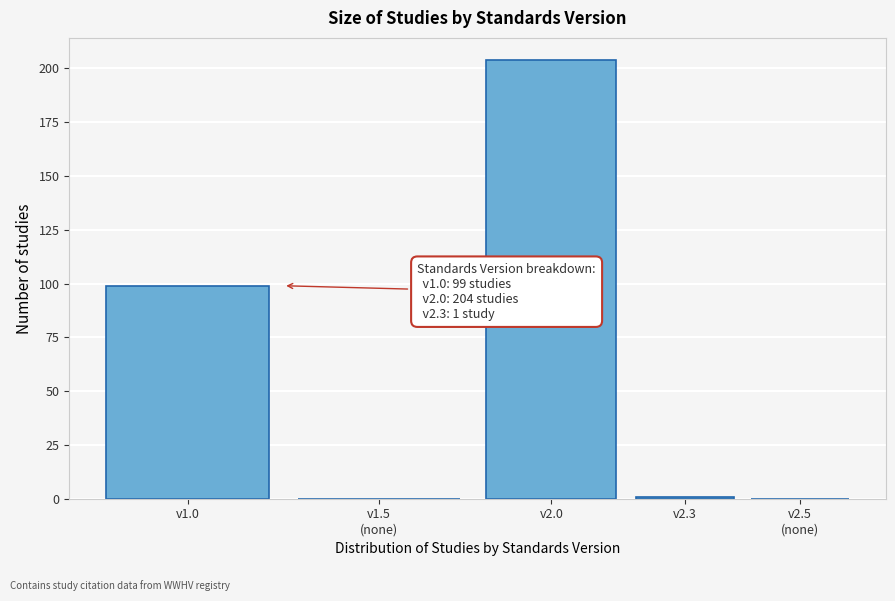

At which label is the value closest to 102?

v1.0